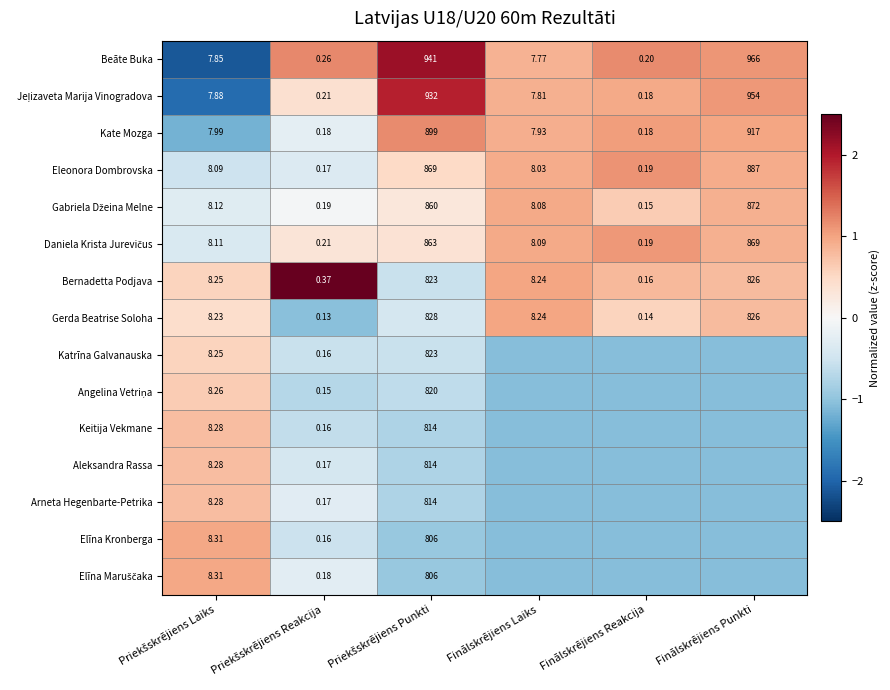

True or false: Beāte Buka has a value of -2.1 at Priekšskrējiens Laiks.

True